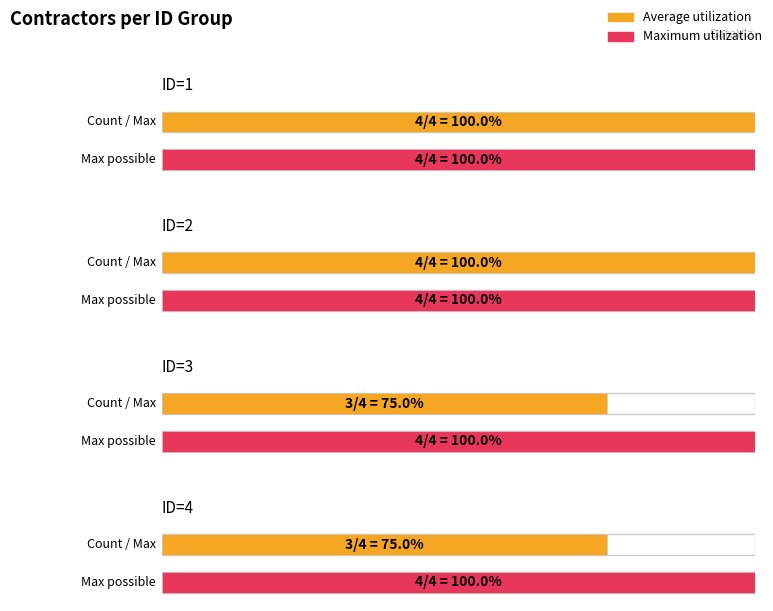

Rank the categories by Average utilization value from lowest to highest.

ID=3, ID=4, ID=2, ID=1